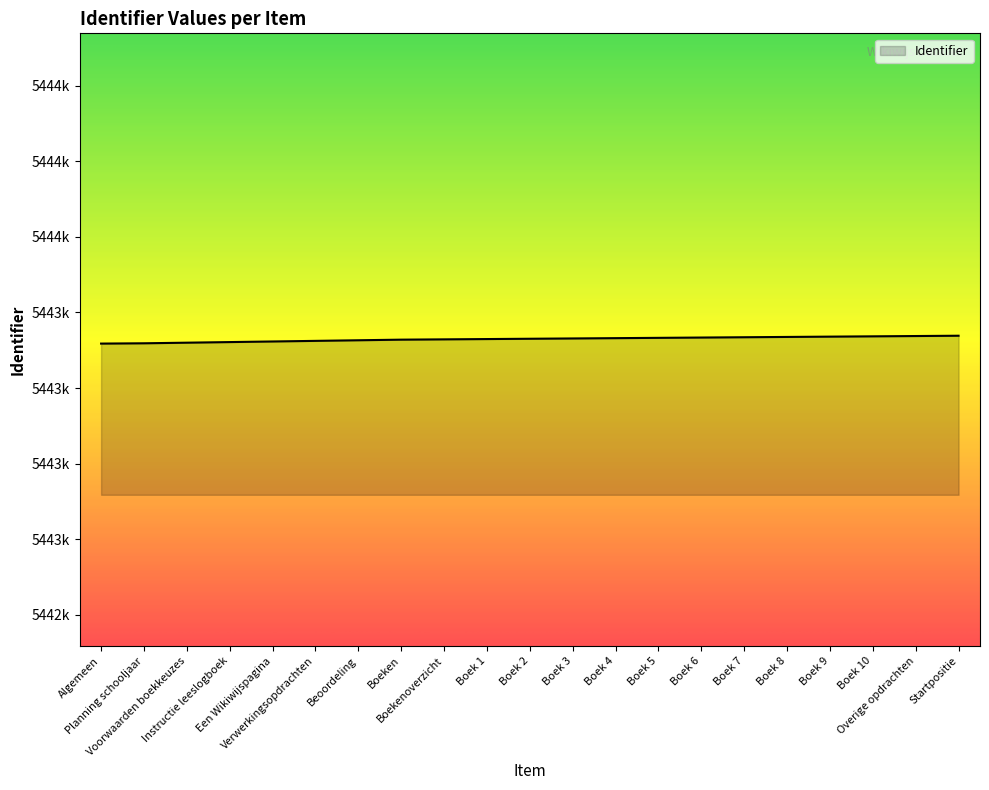

True or false: the data has more than 1 interior local peaks.

False